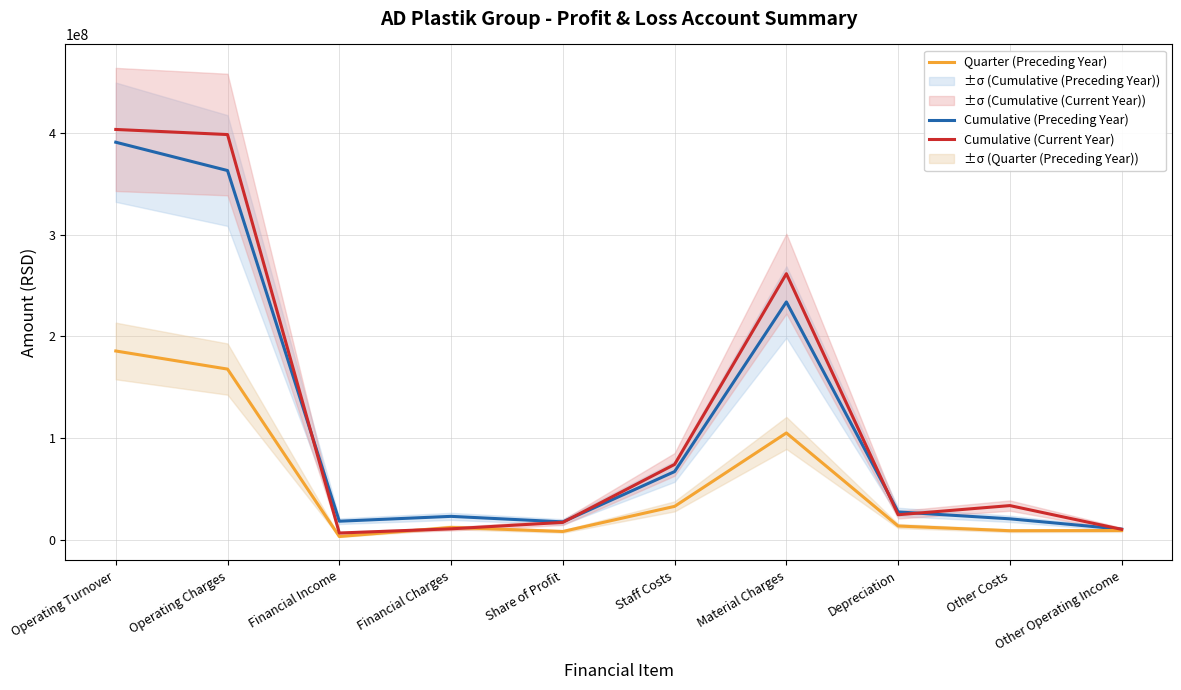

Where does the Cumulative (Current Year) series first go above 33659483?

Operating Turnover